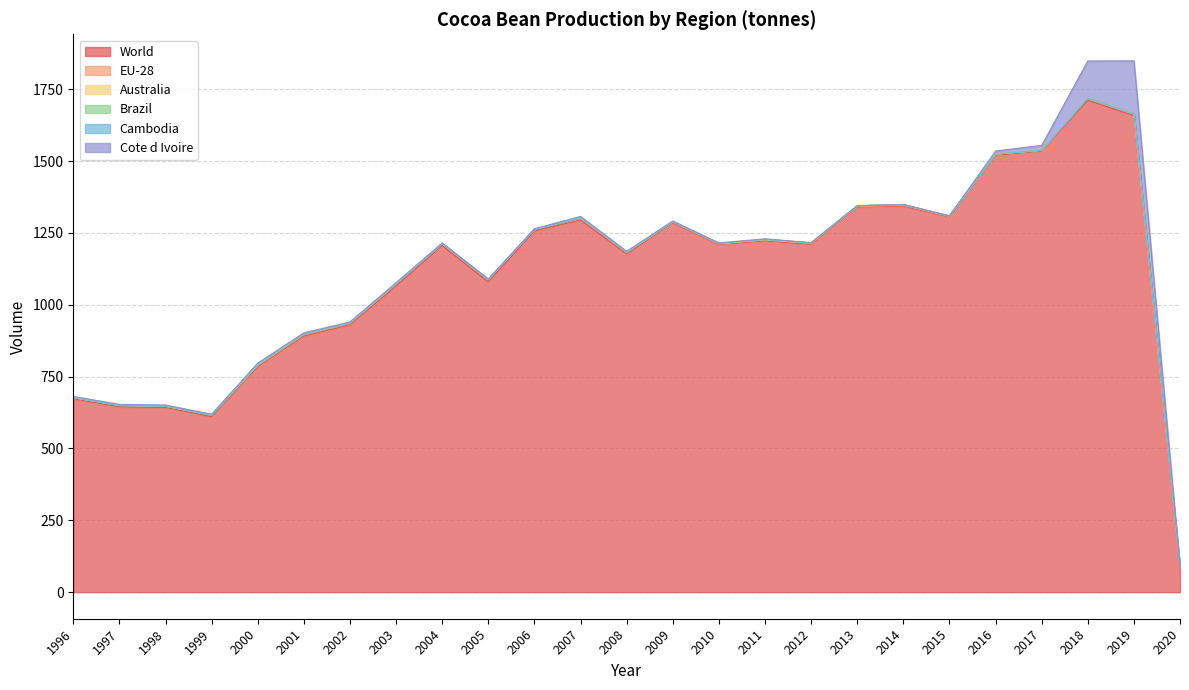

Which series has the largest total across all categories?

World